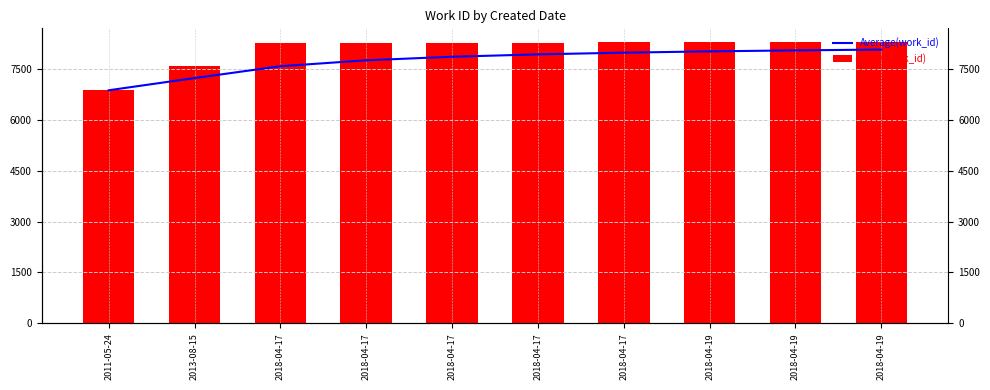

Read the Average(work_id) value at 2018-04-19.

8009.1